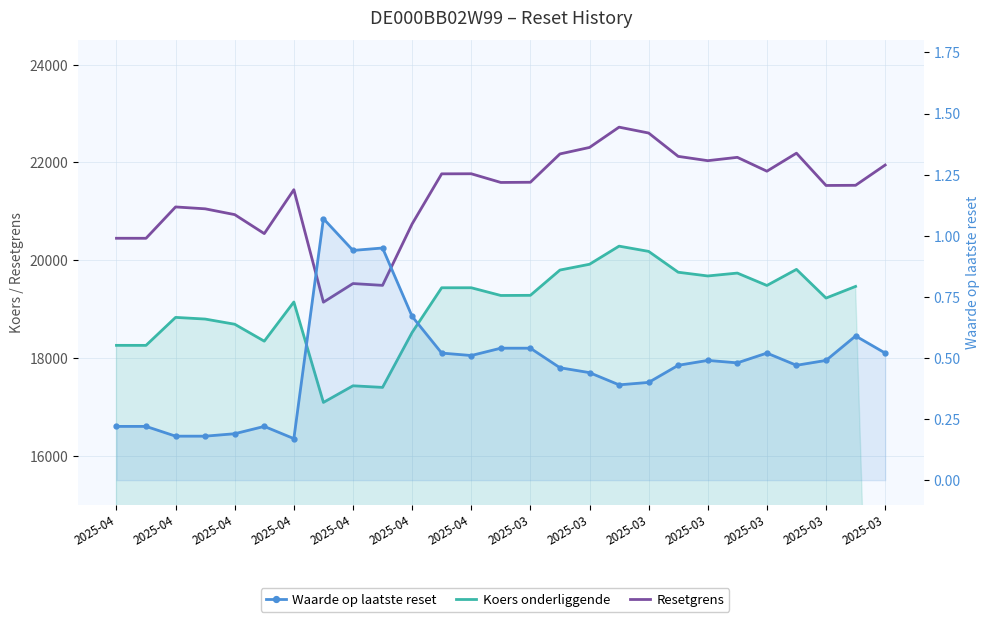

What is the label of the 26th point from the right?

2025-04